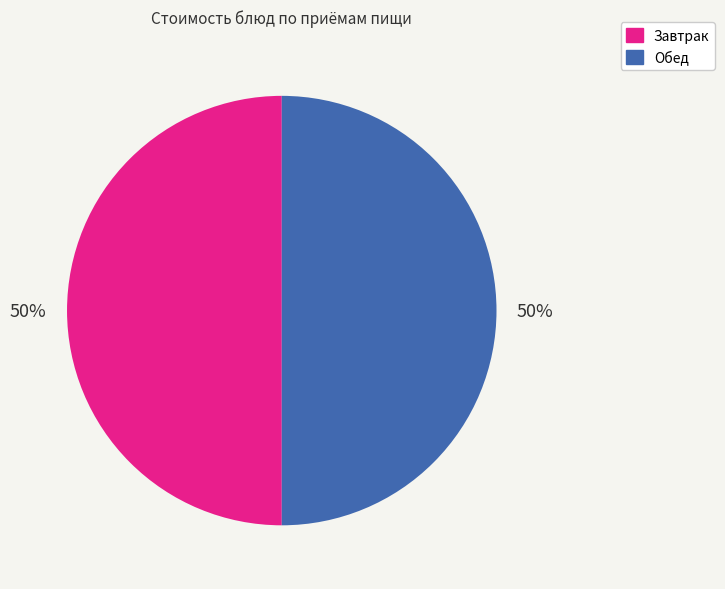

To the nearest percent, what portion does Обед represent?

50%